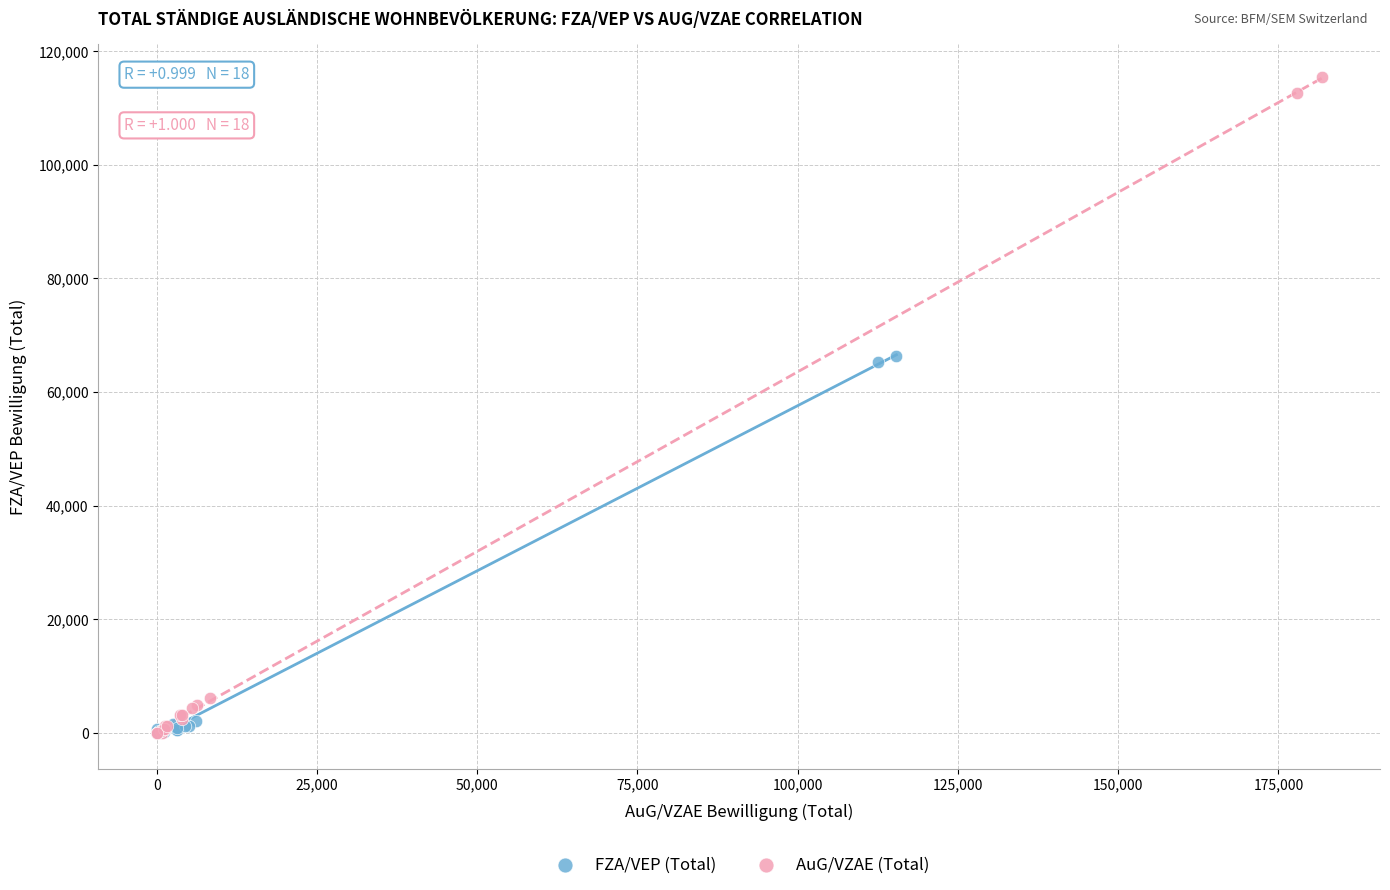

What are all the series names shown in the legend?

FZA/VEP (Total), AuG/VZAE (Total)